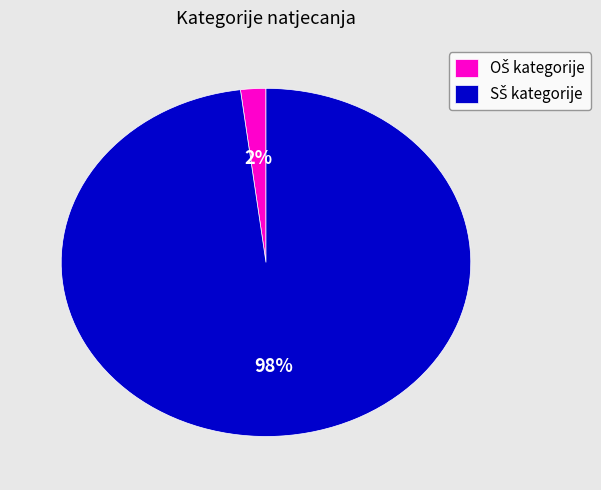

Does any single category account for the majority?

Yes